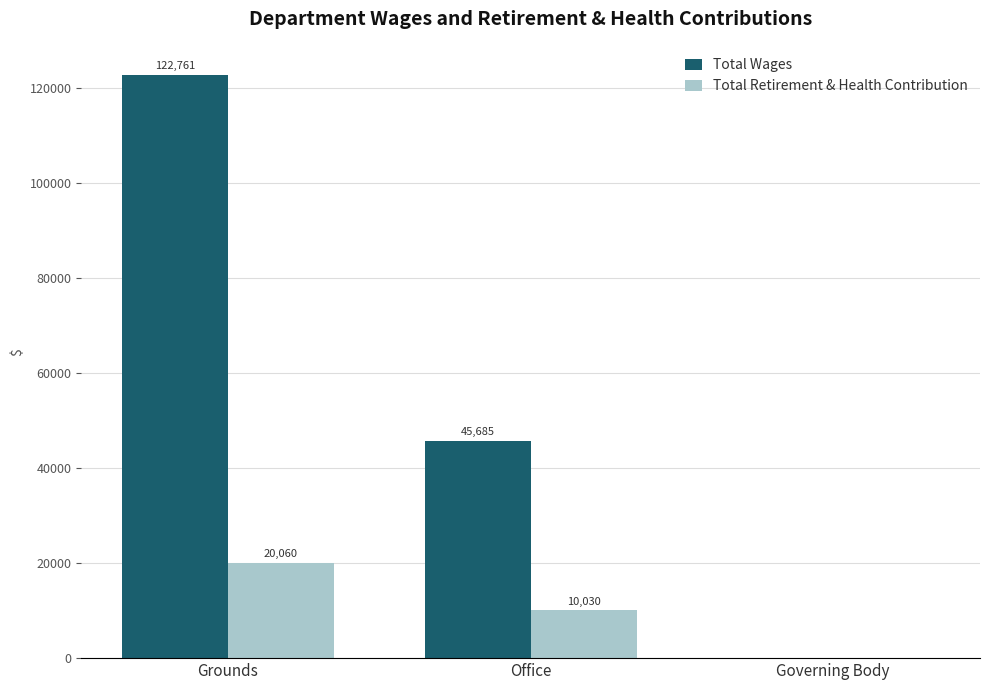

Where is Total Wages nearest to the value 61380?

Office